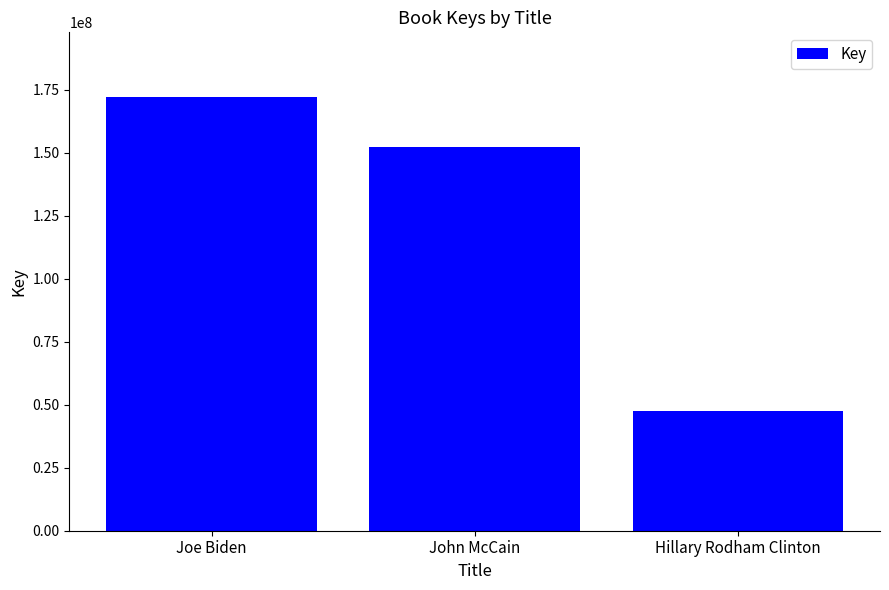

What is the difference between the maximum and minimum values?

124369262